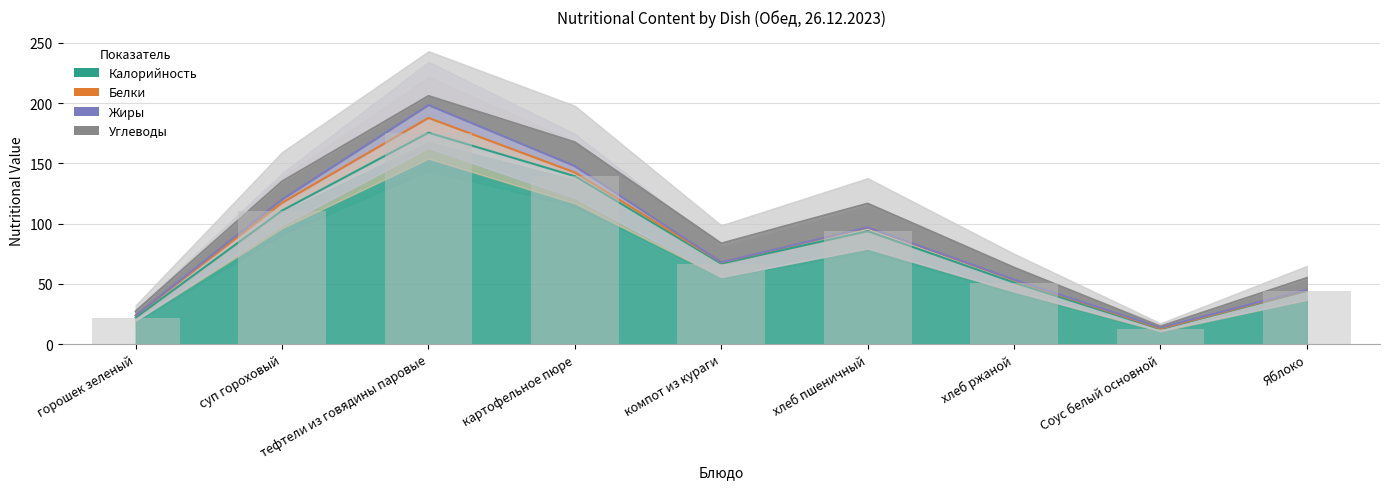

What are all the series names shown in the legend?

Калорийность, Белки, Жиры, Углеводы